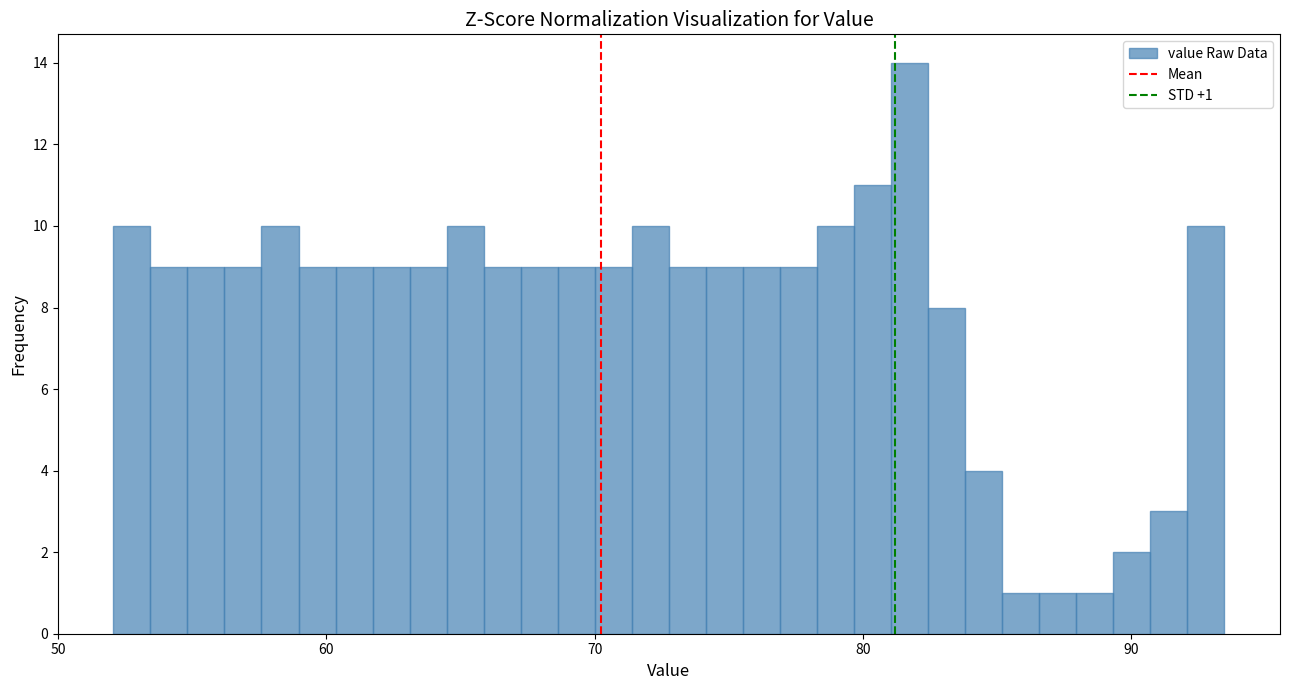

Read against the x-axis, roughly where is the centre of the tallest bar?

82